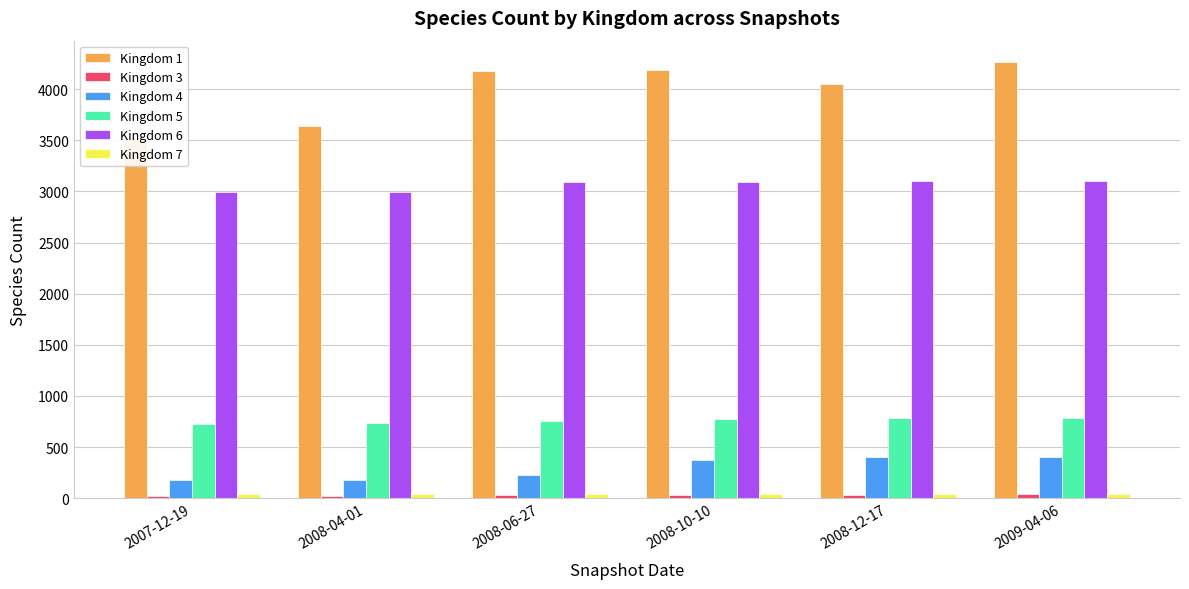

Where is Kingdom 1 nearest to the value 3893?

2008-12-17